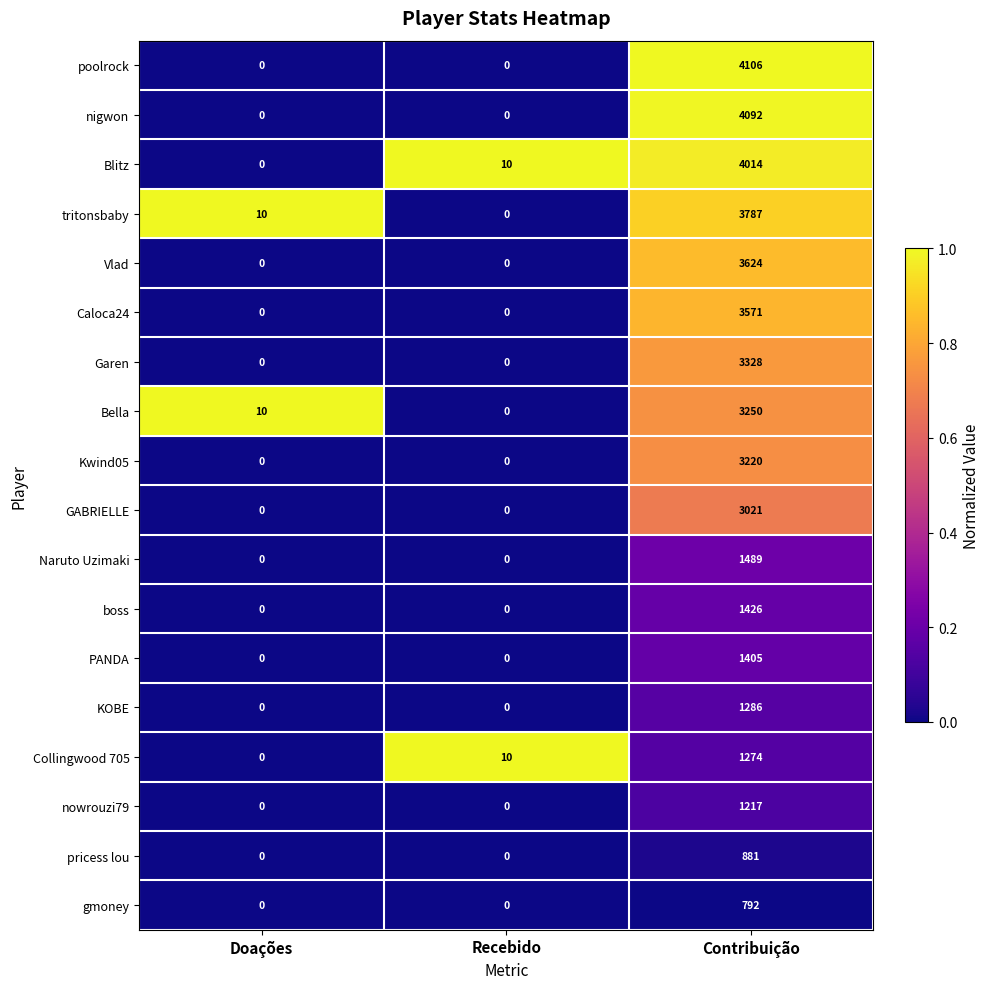

What value does the pricess lou series have at Contribuição?

881